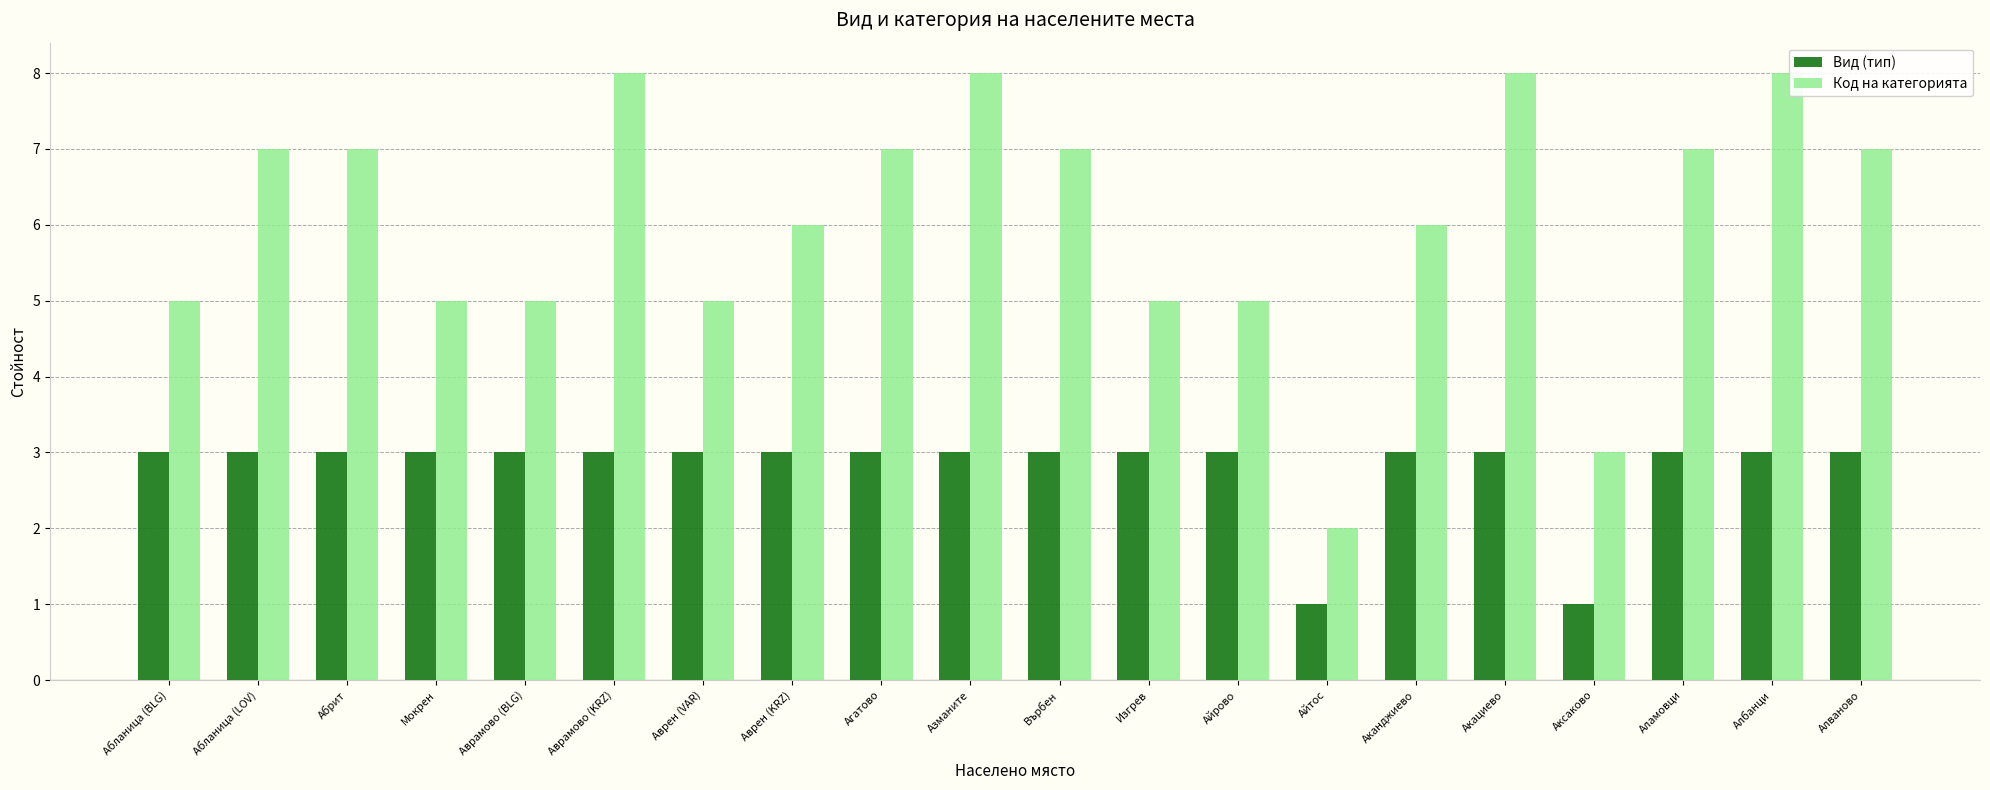

Reading left to right, transcribe all the data shown in this chart.

Вид (тип): 3	3	3	3	3	3	3	3	3	3	3	3	3	1	3	3	1	3	3	3
Код на категорията: 5	7	7	5	5	8	5	6	7	8	7	5	5	2	6	8	3	7	8	7